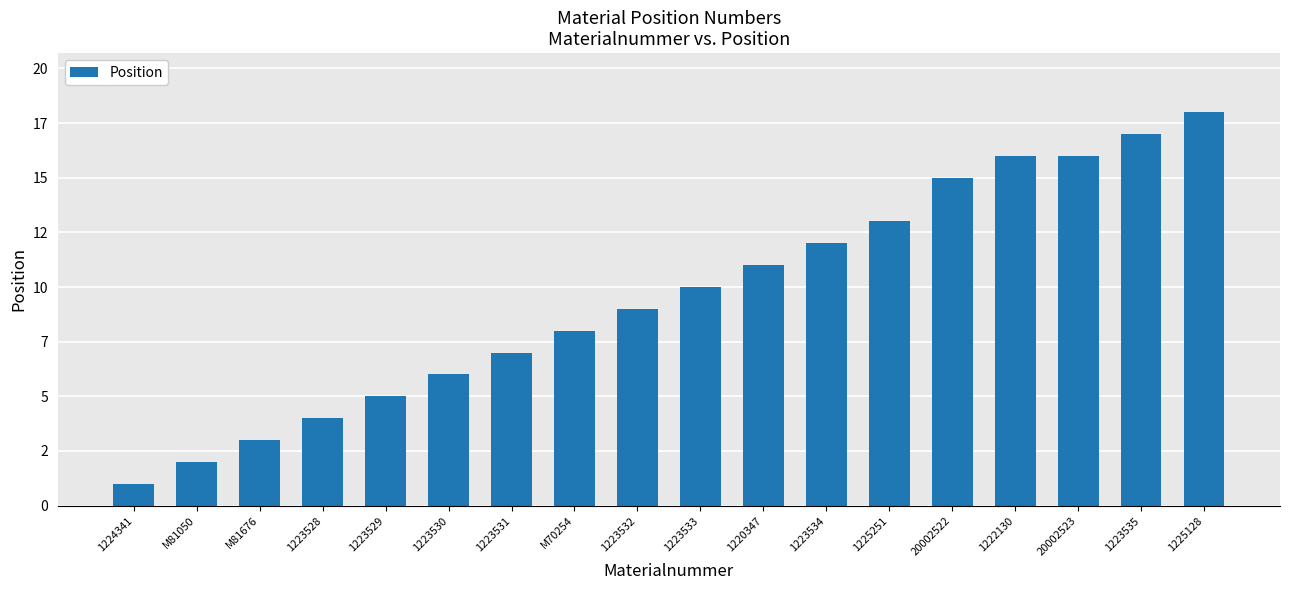

What is the difference between the maximum and minimum values?

17